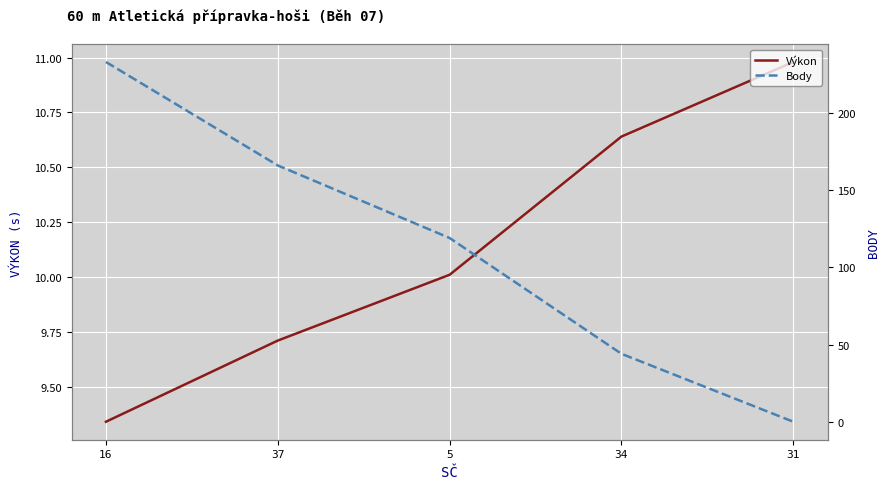

What are all the series names shown in the legend?

Výkon, Body